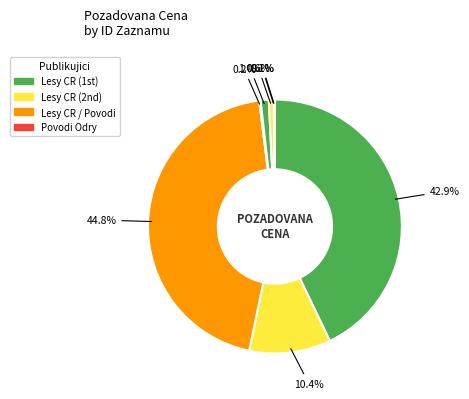

How many slices are in this pie chart?

8